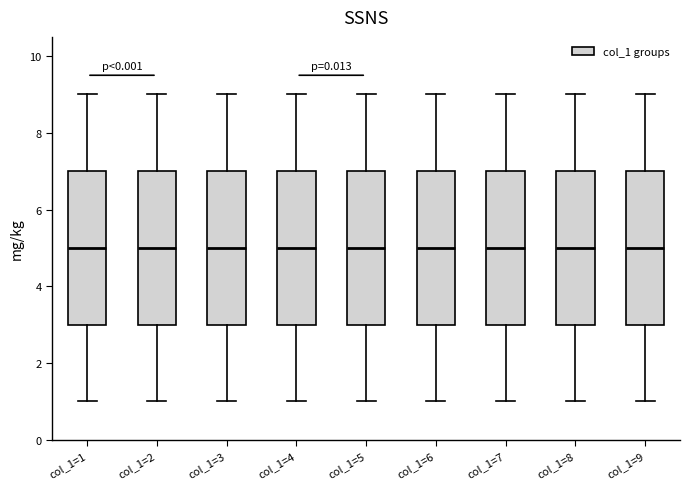

Reading left to right, read every box against the y-axis: the position of its median line, the range the box covers, and the ends of its whiskers. The values are not printed on the chart, so give them approximately, as read against the axis.

col_1=1: median 5, box 3 to 7, whiskers 1 to 9
col_1=2: median 5, box 3 to 7, whiskers 1 to 9
col_1=3: median 5, box 3 to 7, whiskers 1 to 9
col_1=4: median 5, box 3 to 7, whiskers 1 to 9
col_1=5: median 5, box 3 to 7, whiskers 1 to 9
col_1=6: median 5, box 3 to 7, whiskers 1 to 9
col_1=7: median 5, box 3 to 7, whiskers 1 to 9
col_1=8: median 5, box 3 to 7, whiskers 1 to 9
col_1=9: median 5, box 3 to 7, whiskers 1 to 9